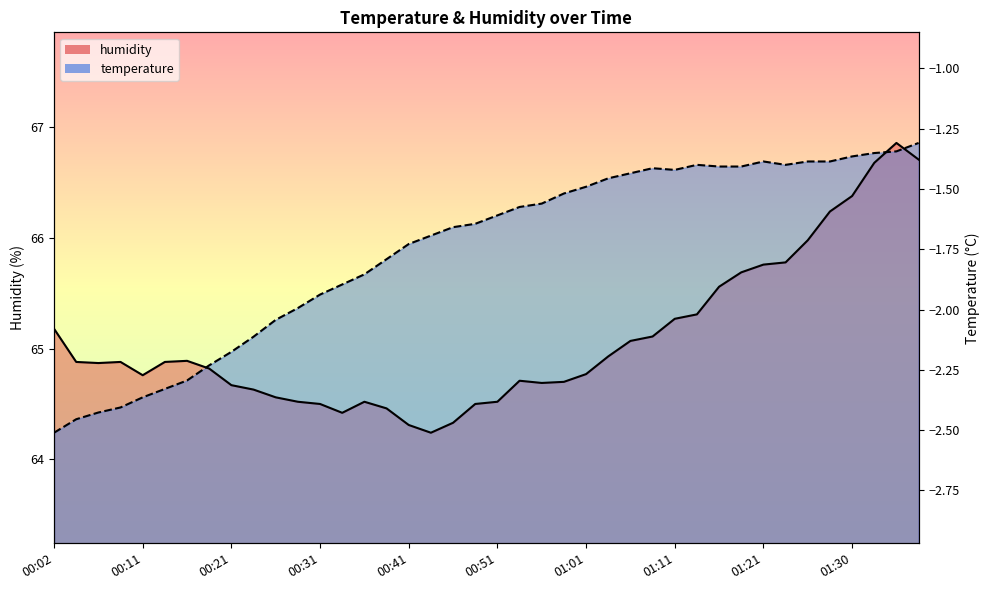

Approximately how many times larger is the value at 00:16 compared to 00:38?

1.0